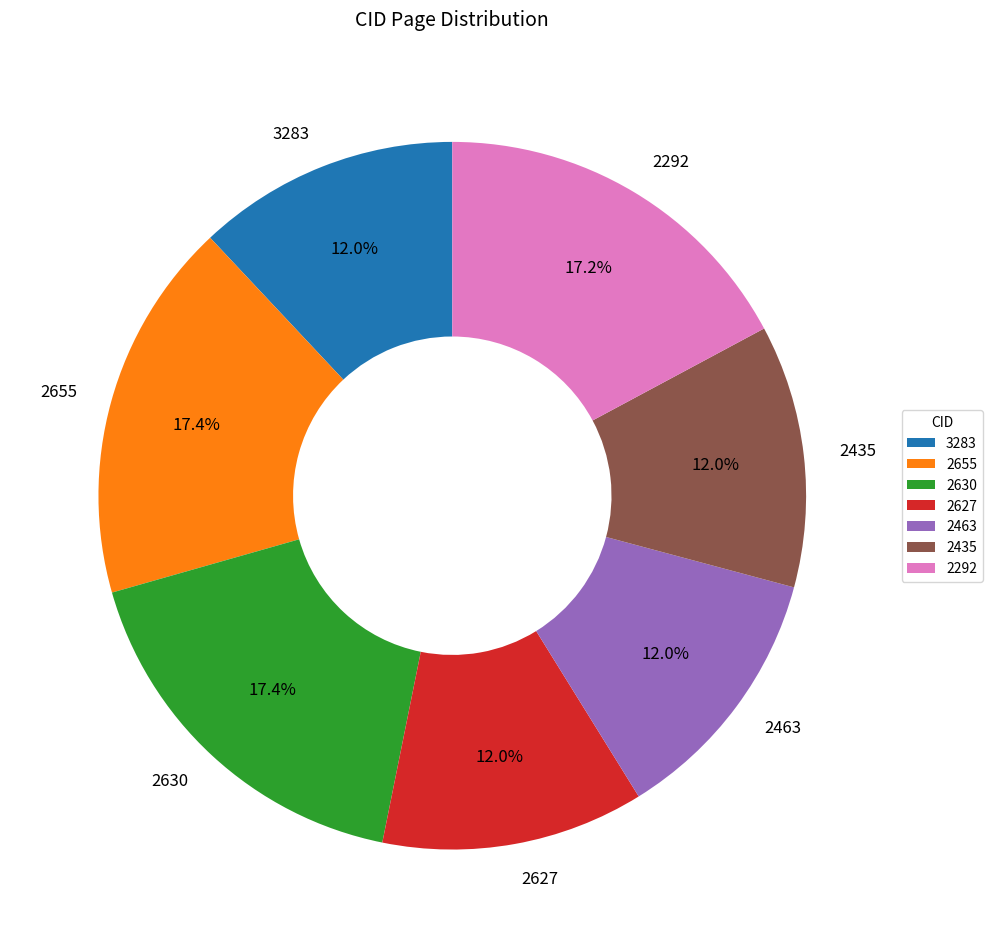

How many slices are in this pie chart?

7